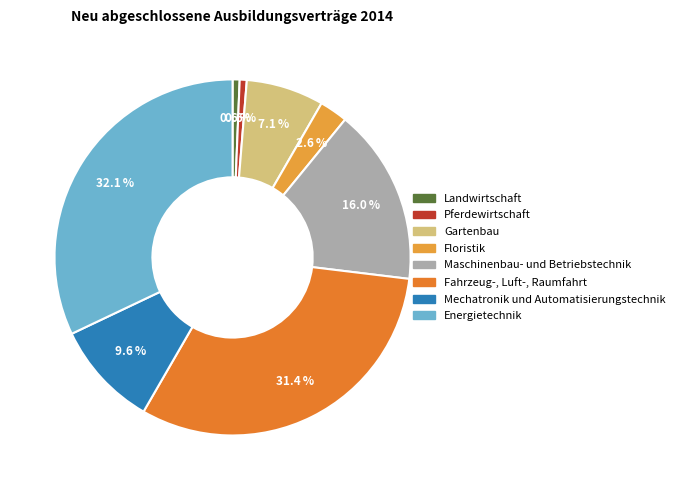

What percentage is NOT represented by Landwirtschaft?

99.4%